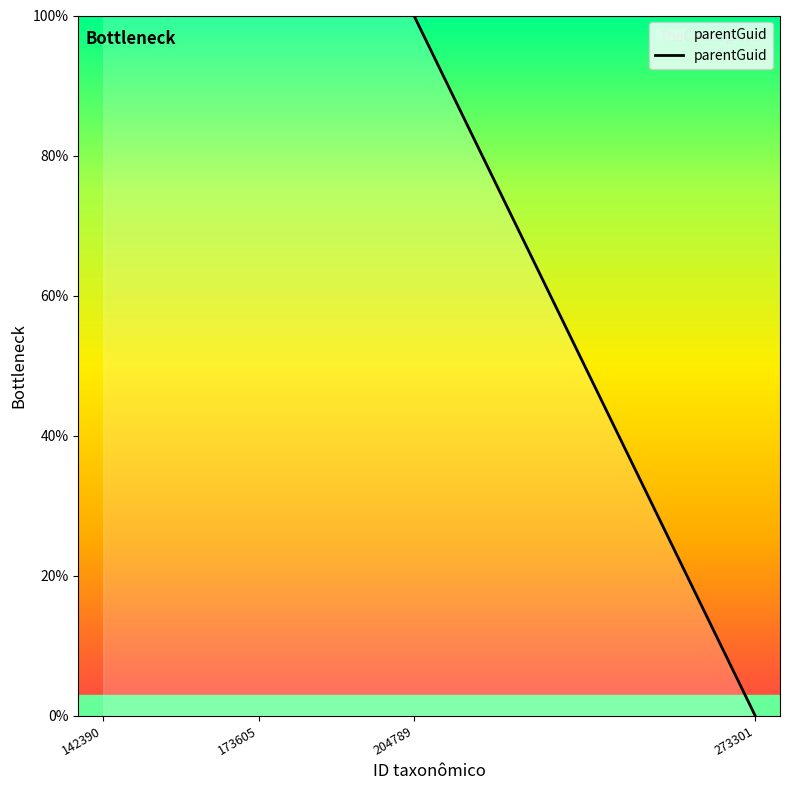

True or false: the data has more than 2 interior local peaks.

False